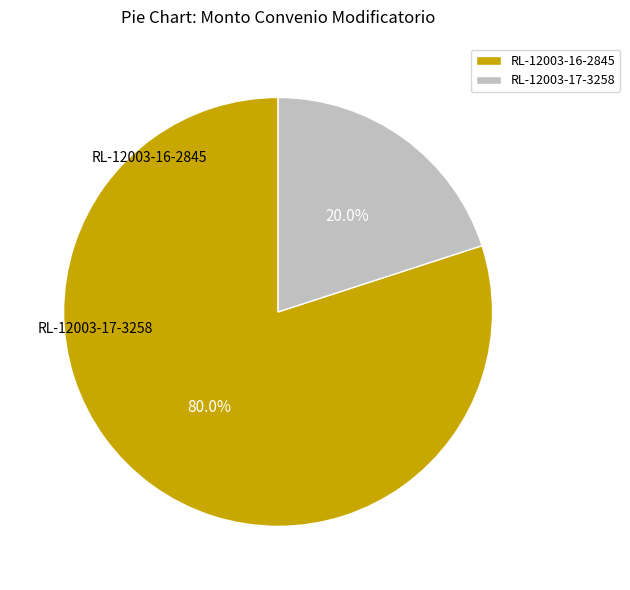

Is it true that RL-12003-17-3258 is 20% of the pie?

True